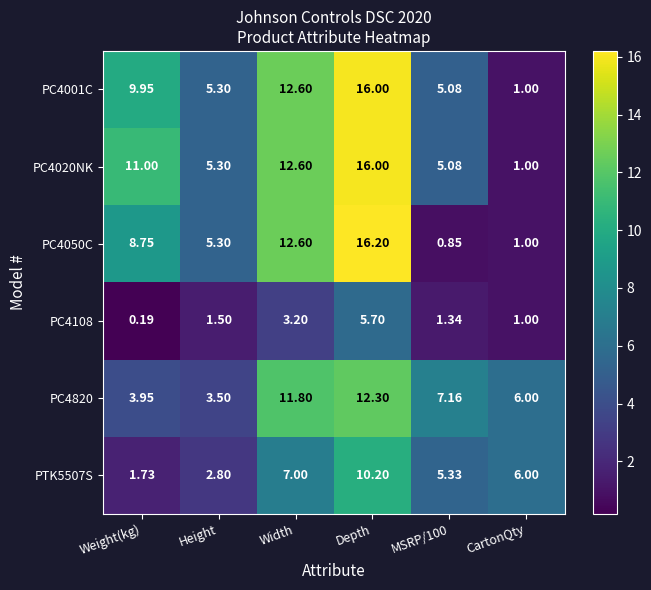

Is the value of PTK5507S at Height greater than the value of PC4108 at MSRP/100?

Yes